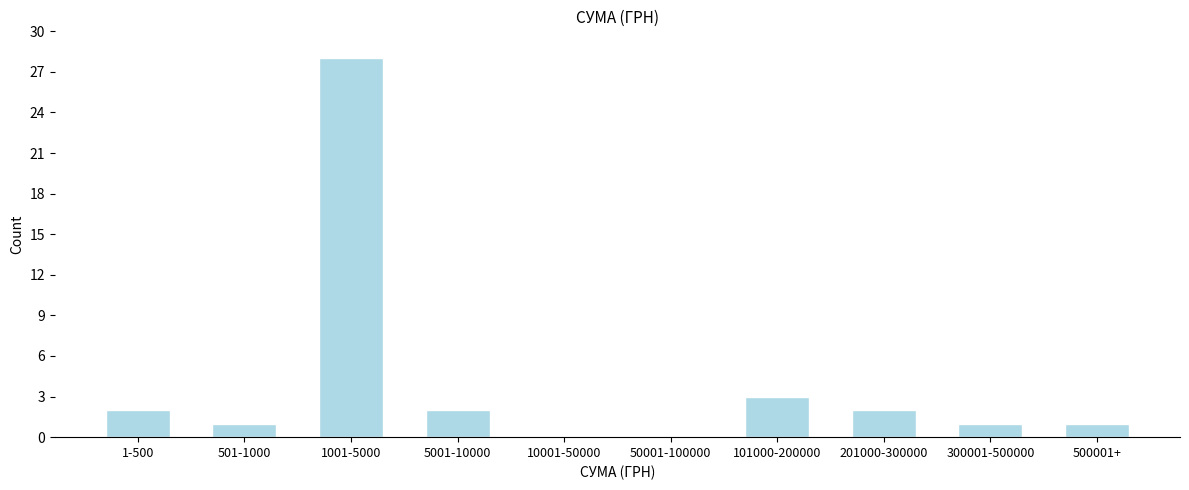

Reading left to right, list all the values displayed in this chart.

1-500=2	501-1000=1	1001-5000=28	5001-10000=2	10001-50000=0	50001-100000=0	101000-200000=3	201000-300000=2	300001-500000=1	500001+=1